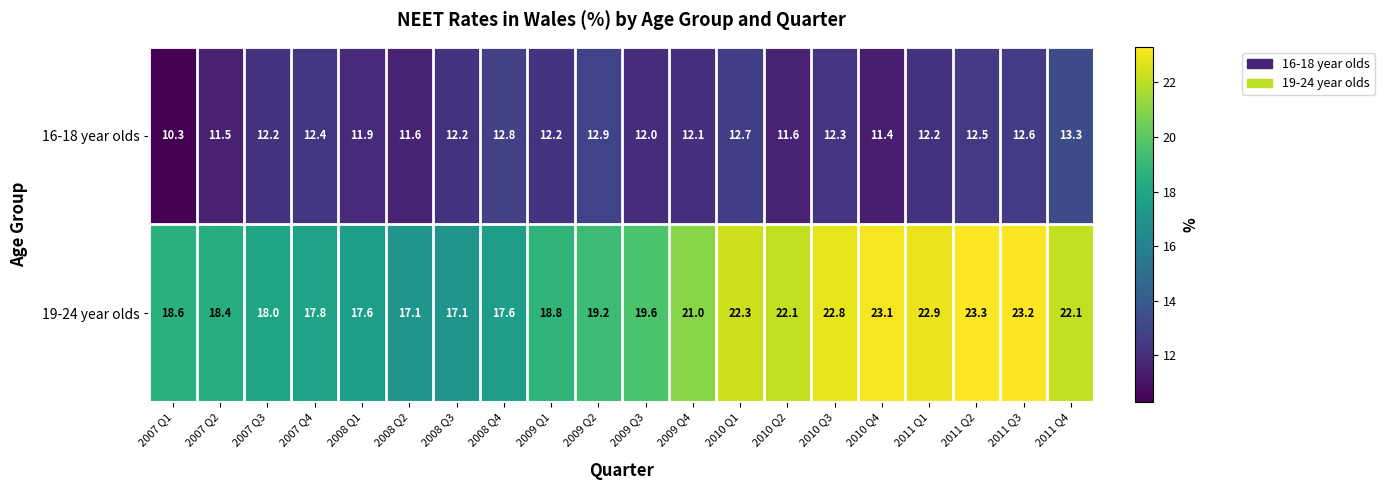

Is the value of 16-18 year olds at 2009 Q4 greater than the value of 19-24 year olds at 2010 Q4?

No